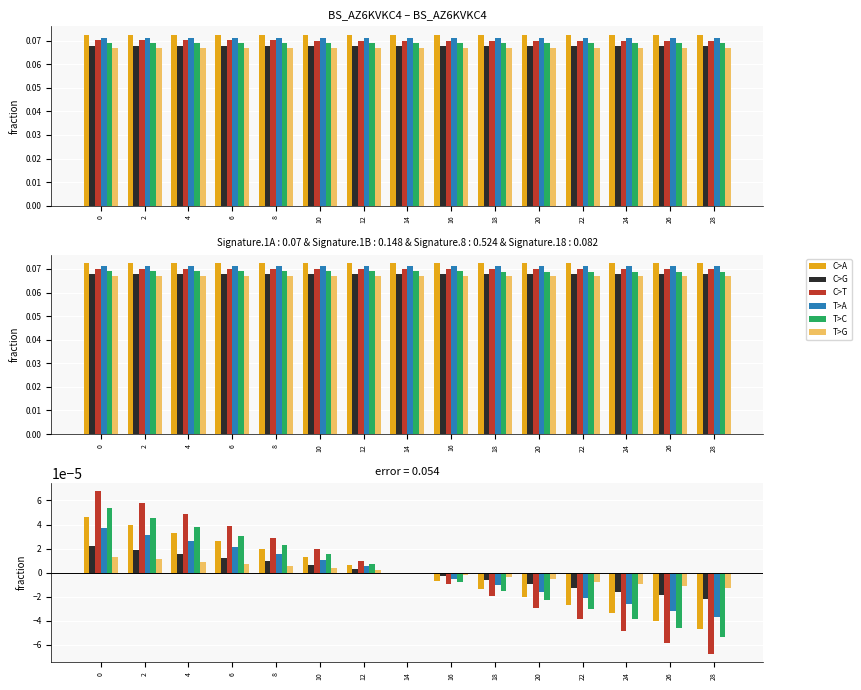

True or false: C>G has a value of 0.0 at 2.

False